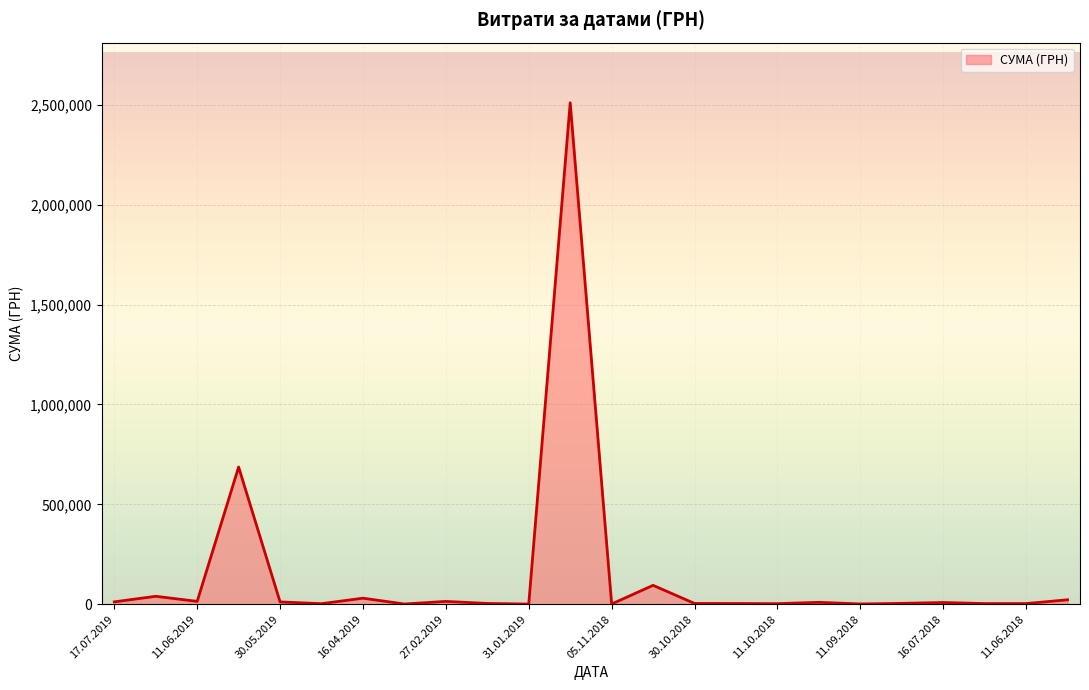

What is the average value?

145224.3